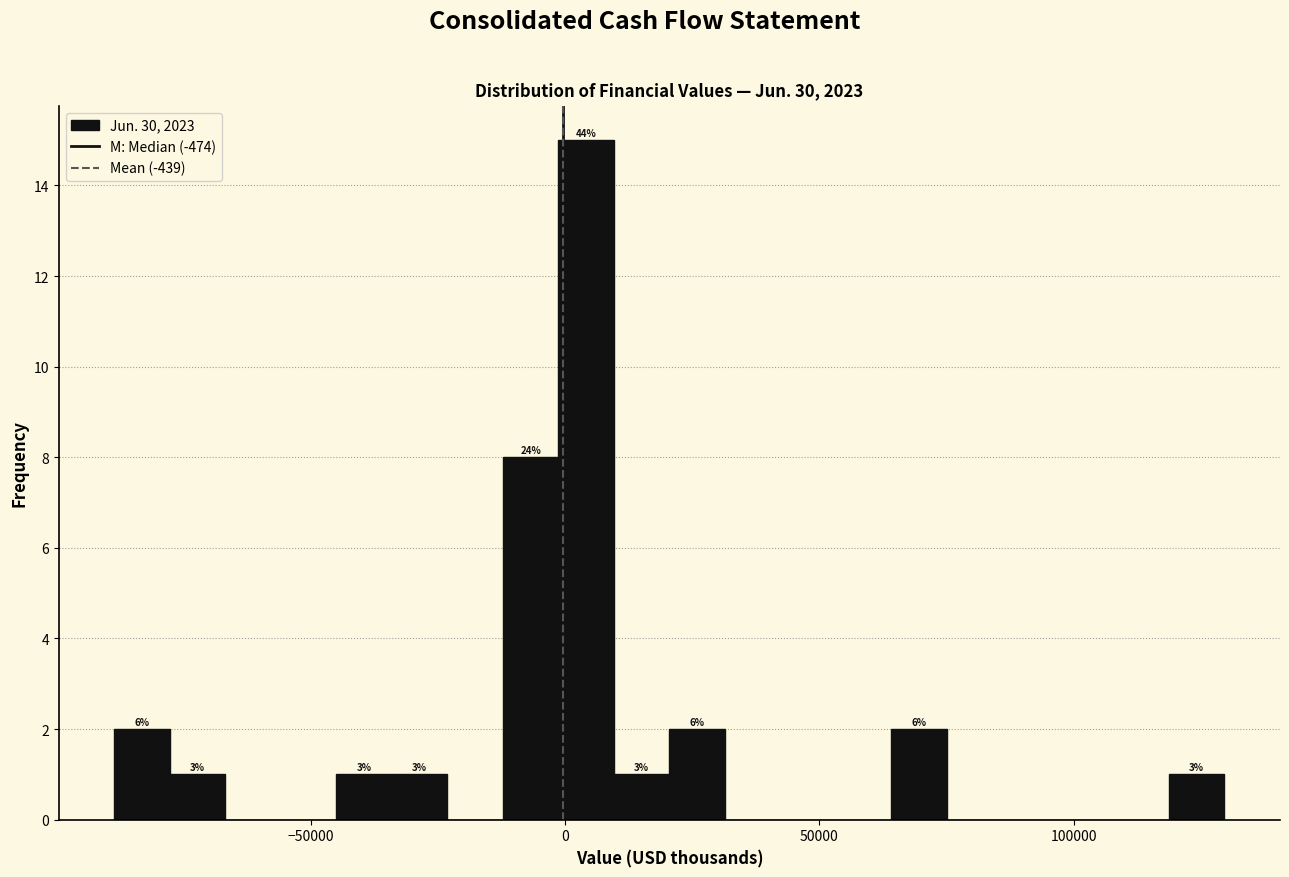

Read against the x-axis, roughly where is the centre of the tallest bar?

5000